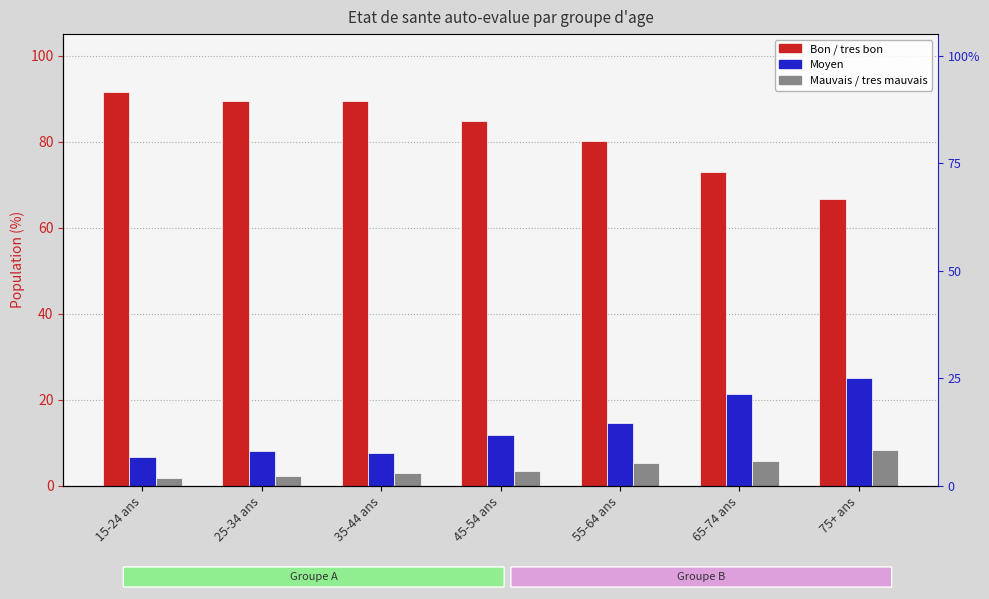

Are the bars horizontal?

No